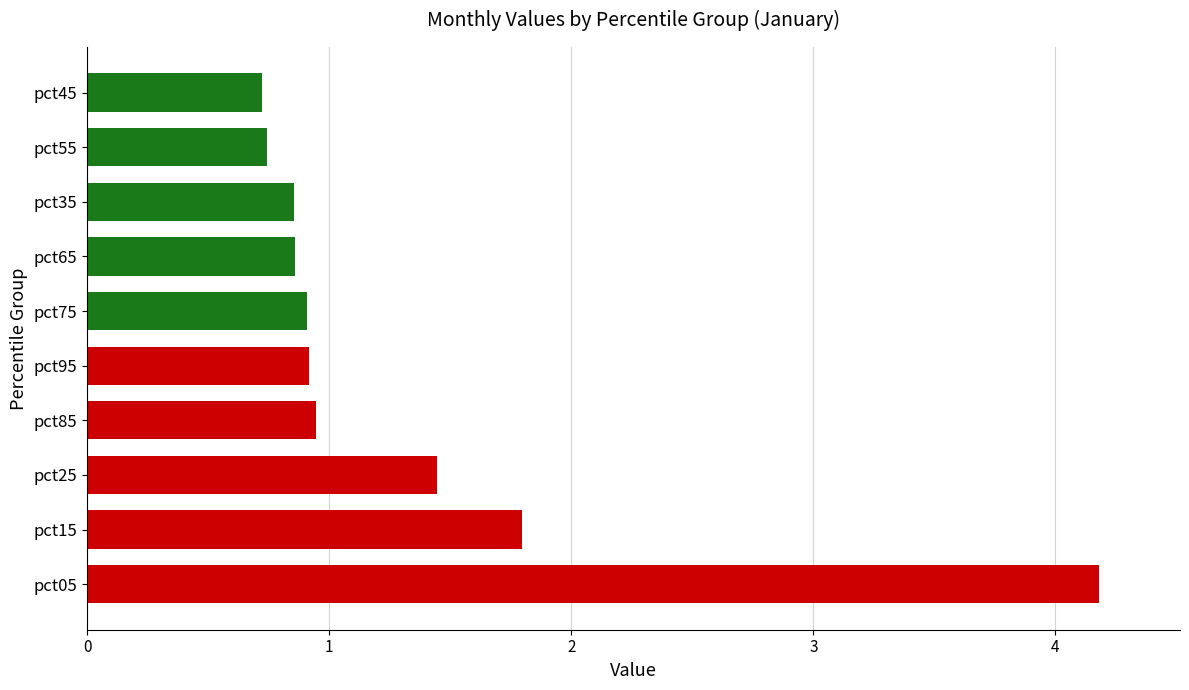

Does the chart contain any negative values?

No